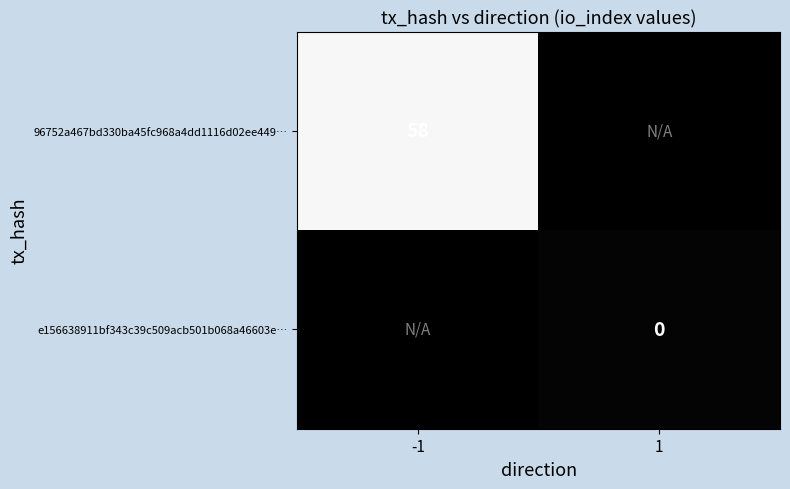

Is it true that 96752a467bd330ba45fc968a4dd1116d02ee449… equals 93 at -1?

False